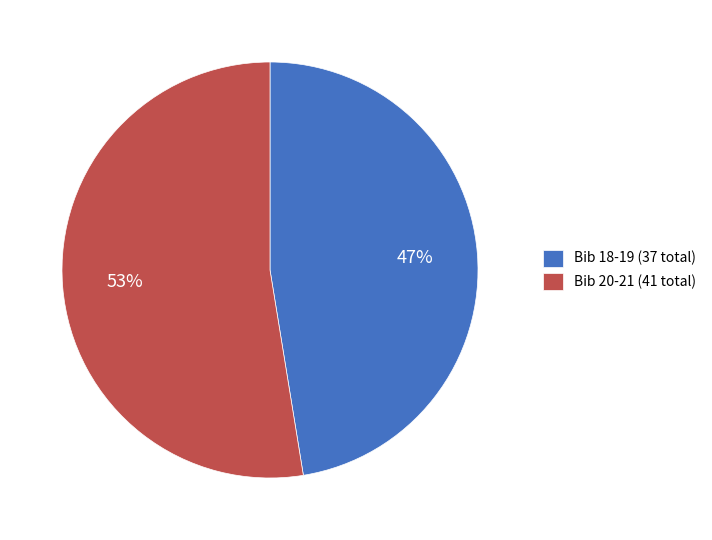

Rank the categories by value from highest to lowest.

Bib 20-21 (41 total), Bib 18-19 (37 total)